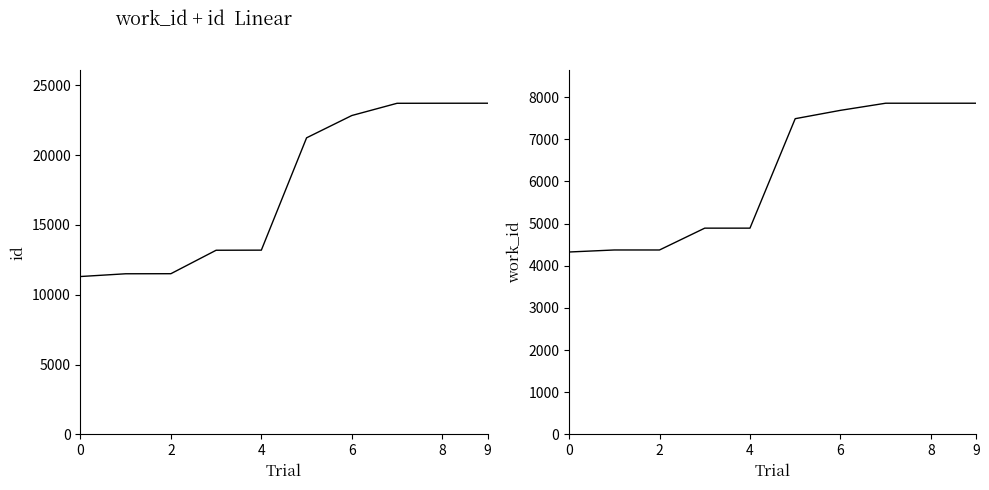

List the series in order of their overall mean, highest first.

id, work_id